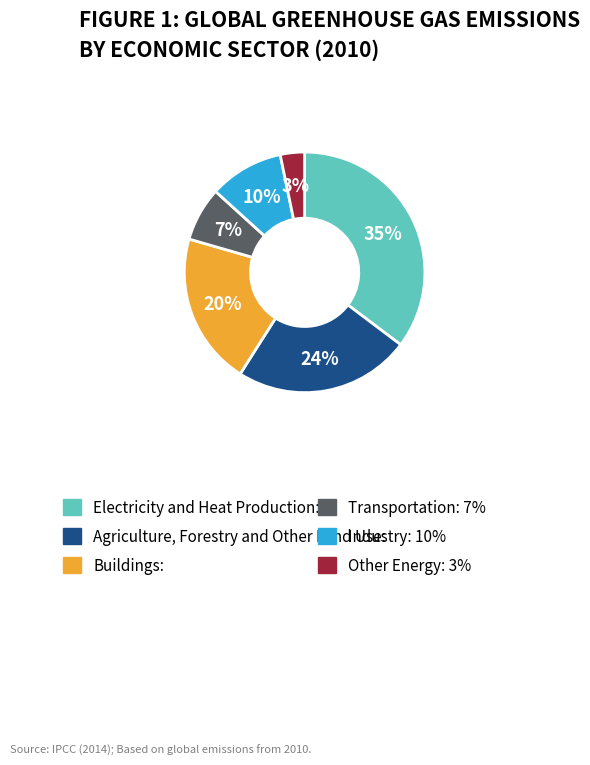

Is there a majority slice in this chart?

No